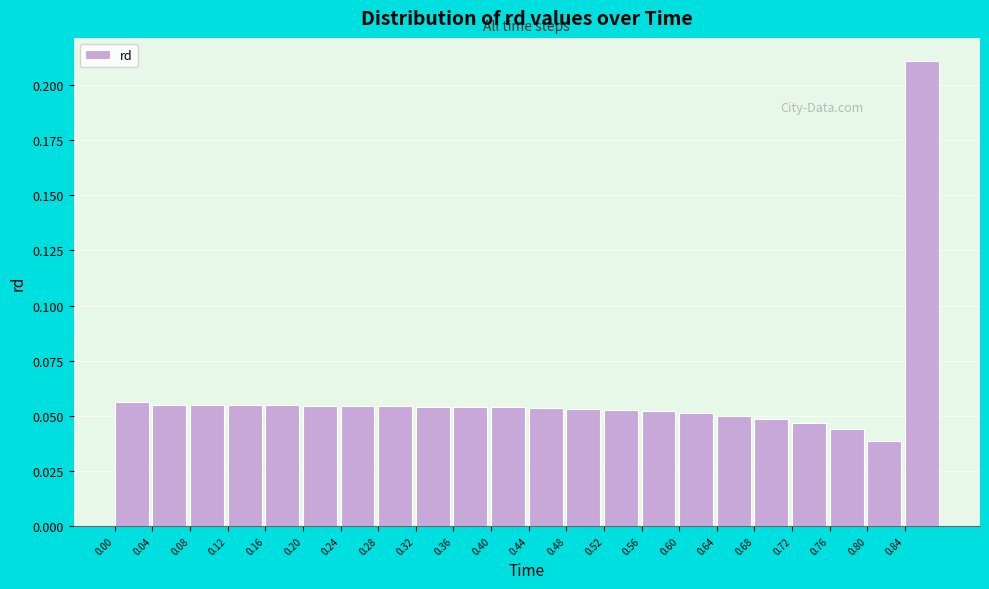

At which label is the value closest to 0?

0.80